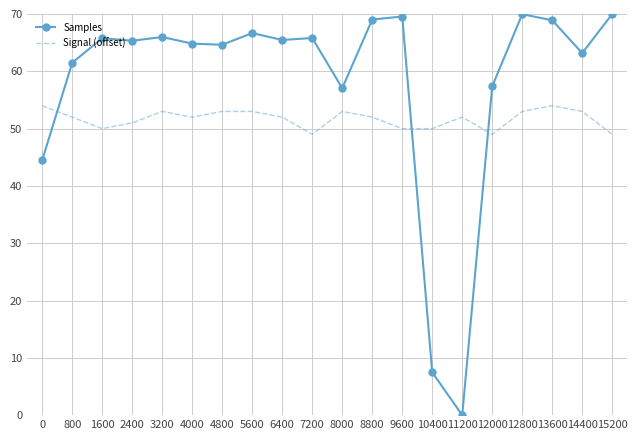

What is the sum of the Samples values at 15200 and 7200?

135.8